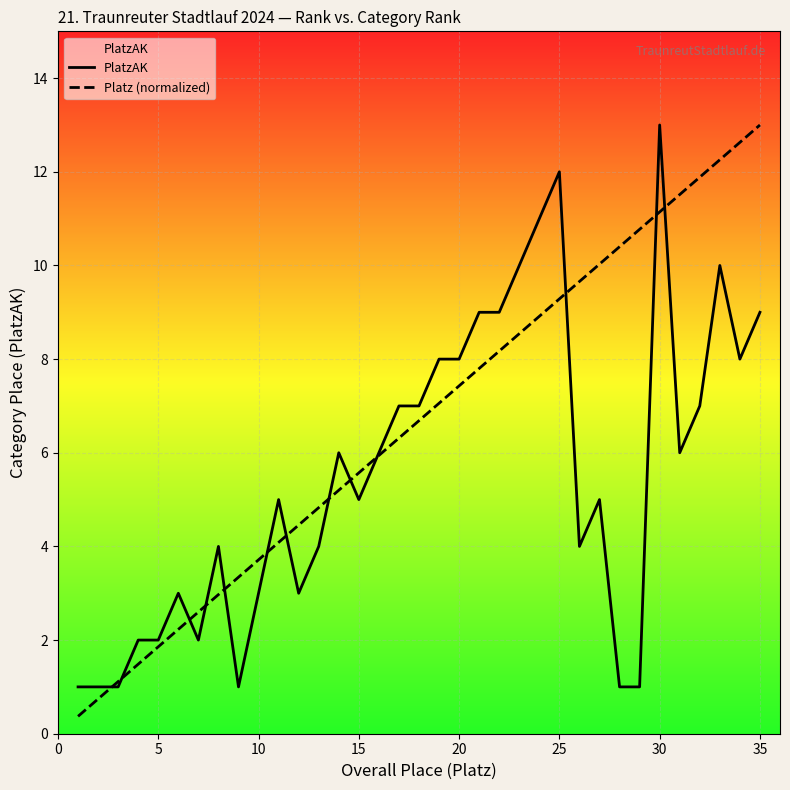

List the series in order of their overall mean, lowest first.

PlatzAK, Platz (normalized)